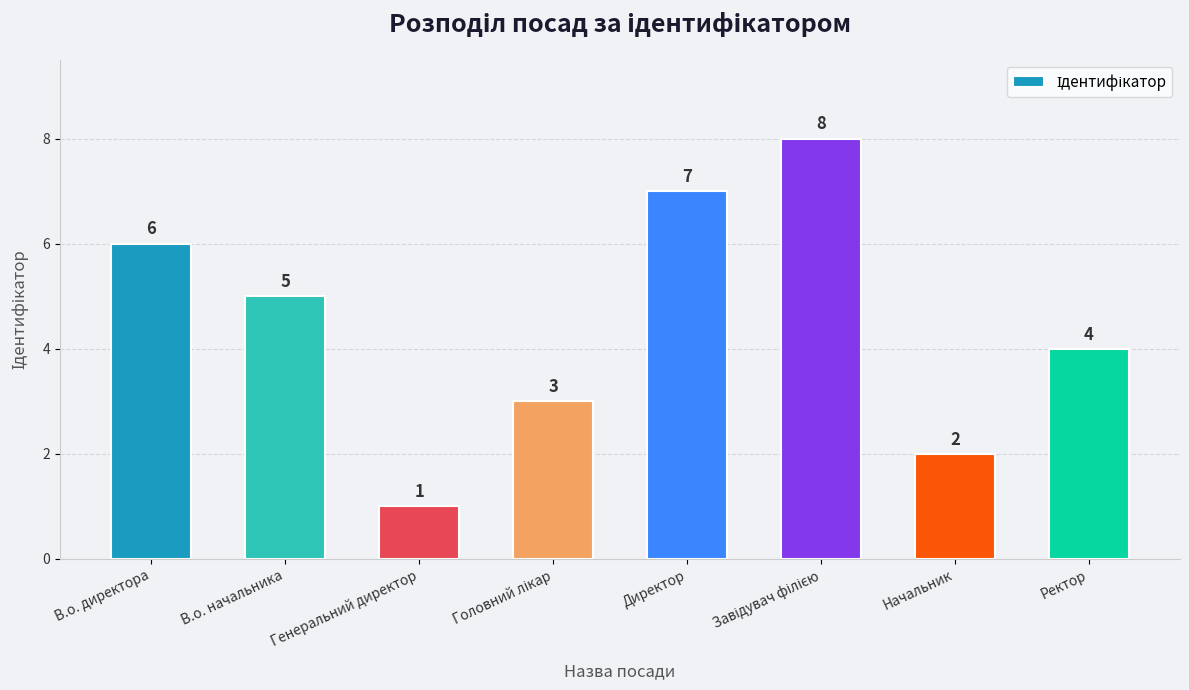

At which label is the value closest to 4?

Ректор